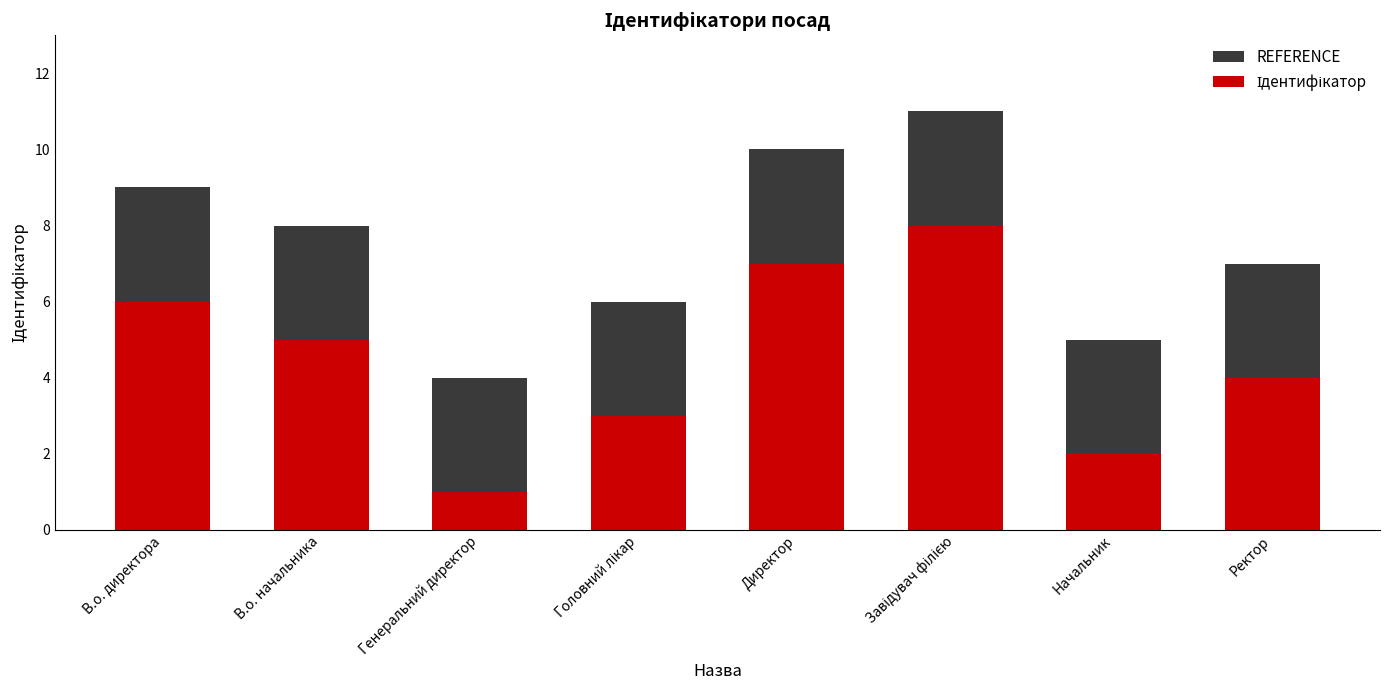

What is the label of the 2nd bar from the right?

Начальник